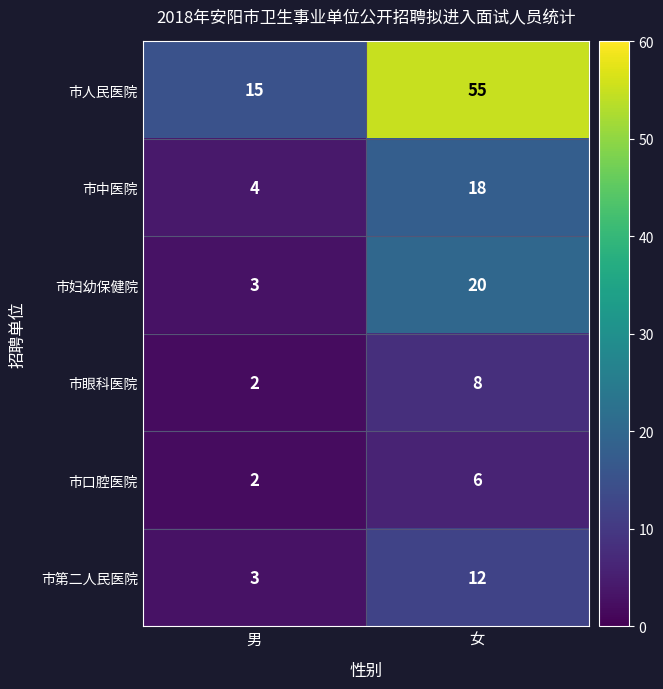

Which category has the lowest value across all series?

男